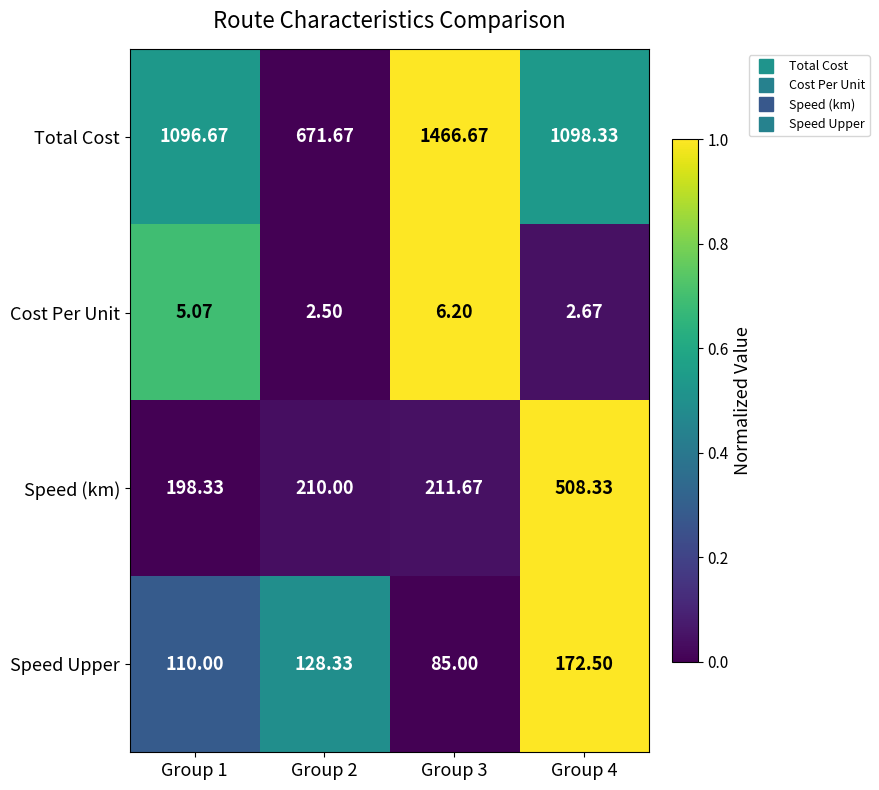

Which series has the largest total across all categories?

Total Cost